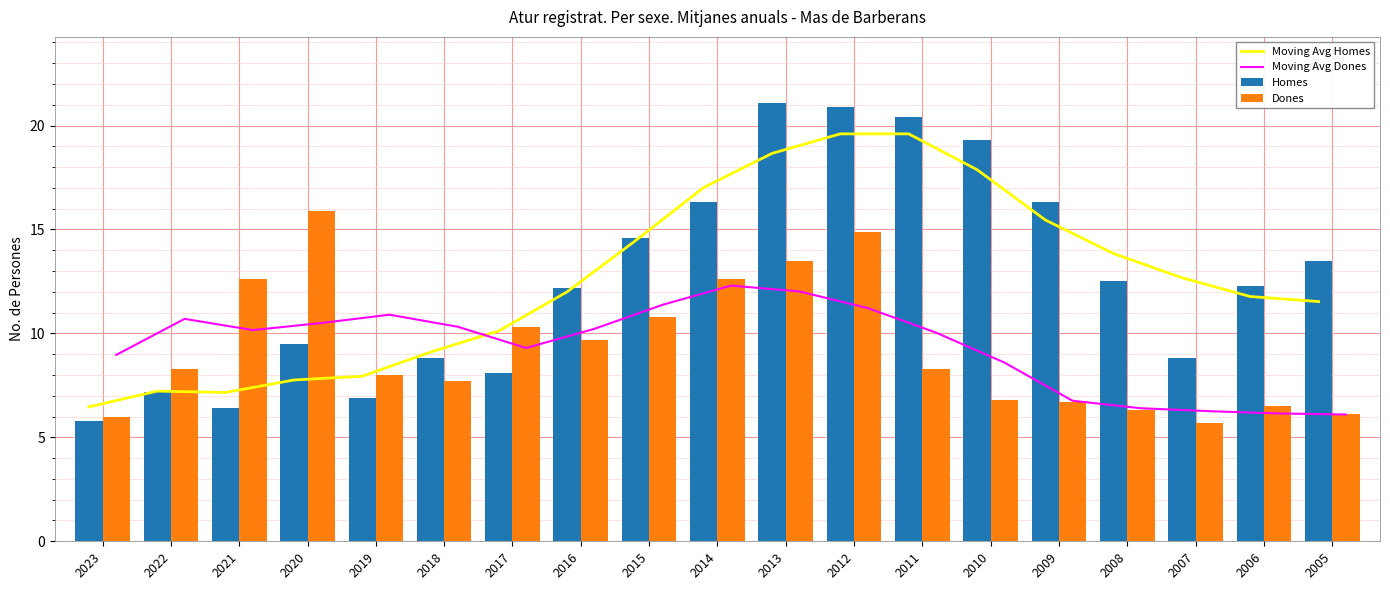

How many data points in Moving Avg Dones are above 10?

11